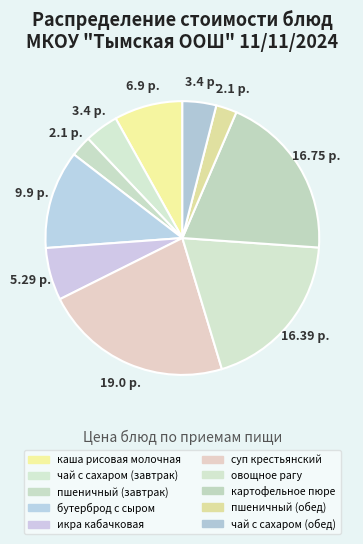

Does бутерброд с сыром represent more than half of the total?

No